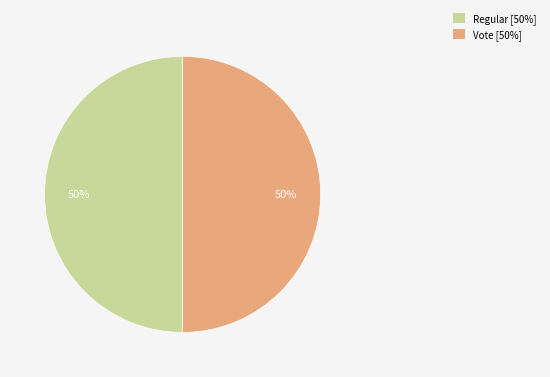

To the nearest percent, what portion does Vote represent?

50%